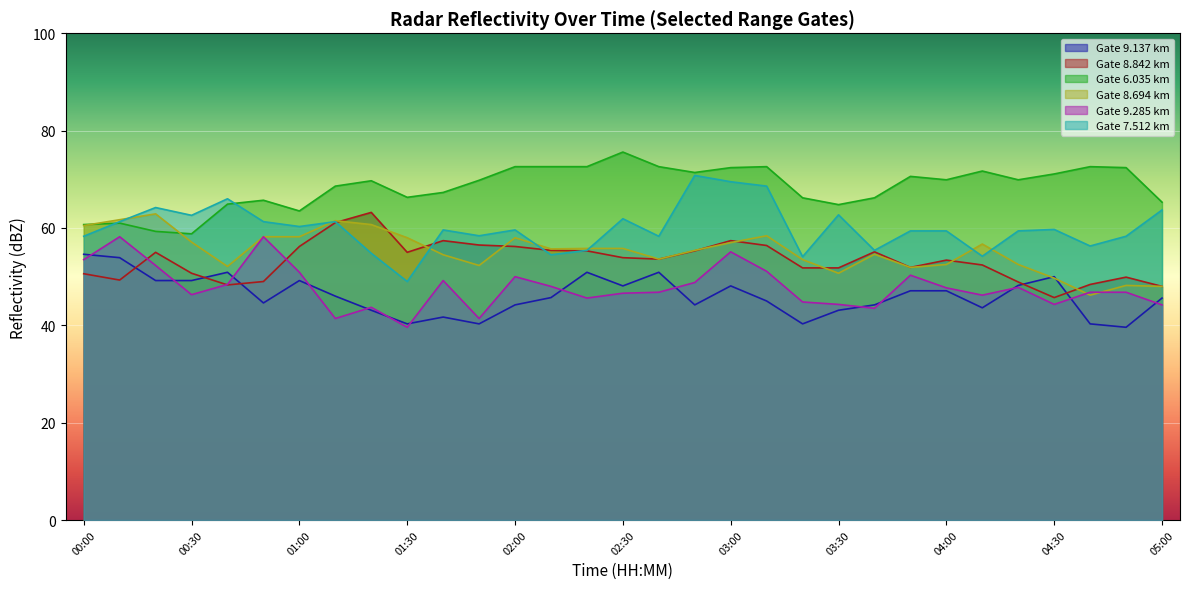

Does the chart display data point markers on the line(s)?

No